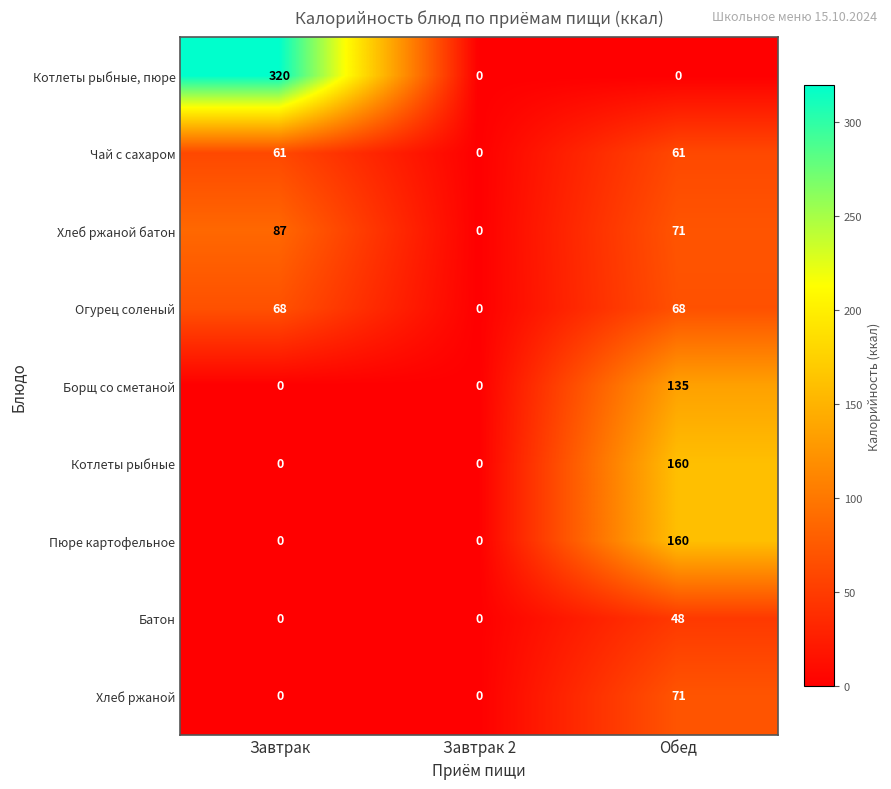

At how many categories does at least one series exceed 241?

1